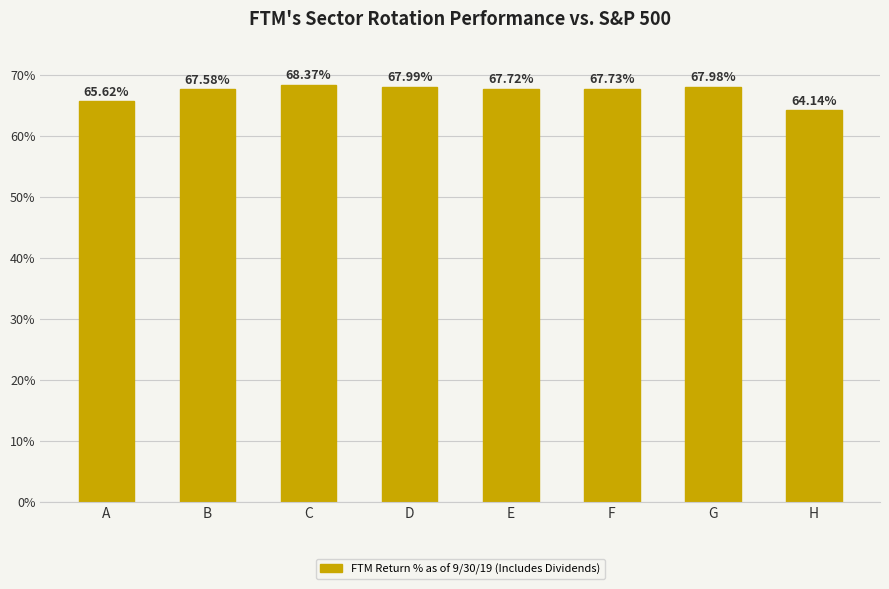

Rank the categories by value from lowest to highest.

H, A, B, E, F, G, D, C